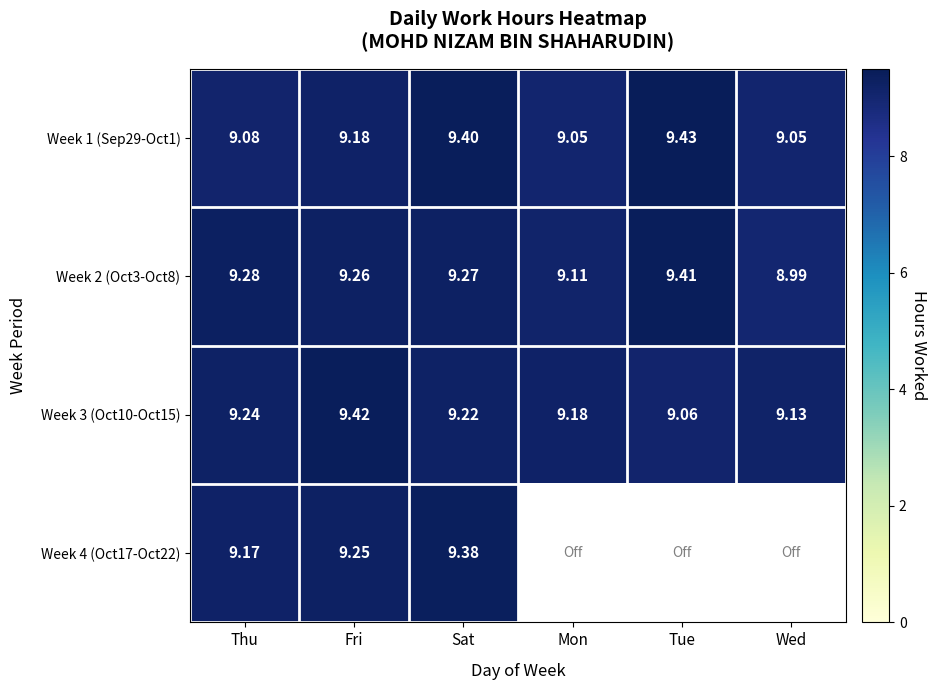

At Sat, list the series in order from smallest to largest.

Week 3 (Oct10-Oct15), Week 2 (Oct3-Oct8), Week 4 (Oct17-Oct22), Week 1 (Sep29-Oct1)